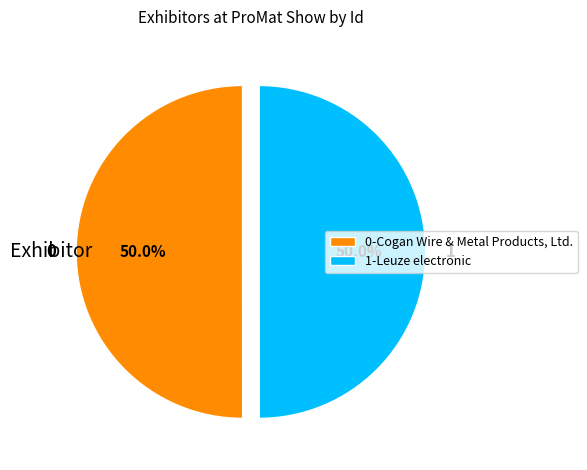

How many slices are in this pie chart?

2